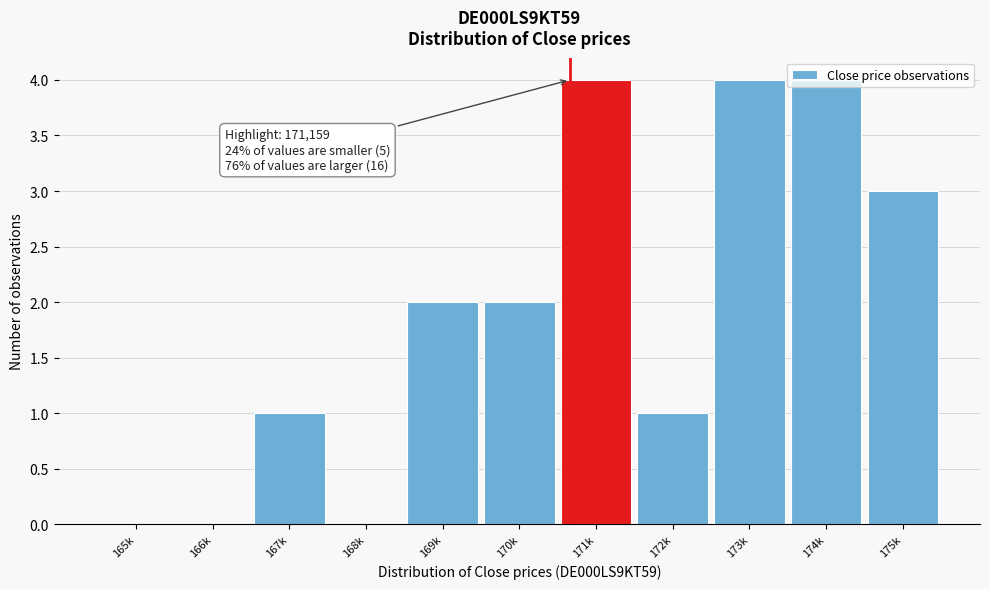

The chart shows a value of 3 at 175k. True or false?

True